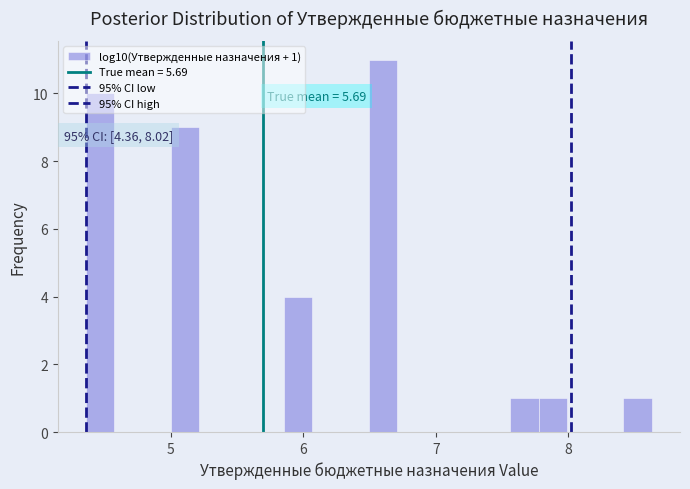

Read against the x-axis, roughly where is the centre of the tallest bar?

6.6